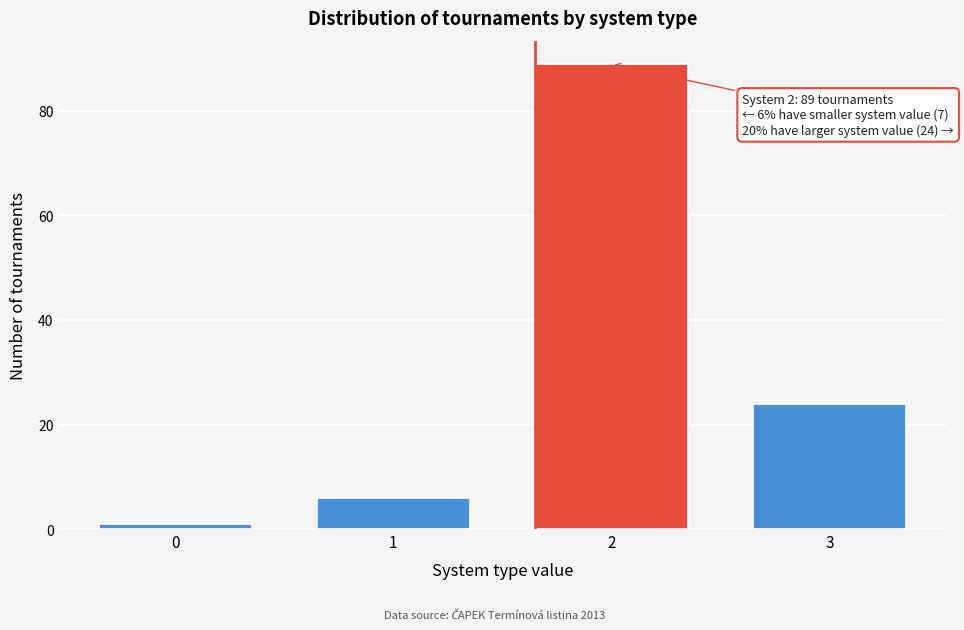

Over which range of the x-axis is the bar tallest?

1.5 to 2.5